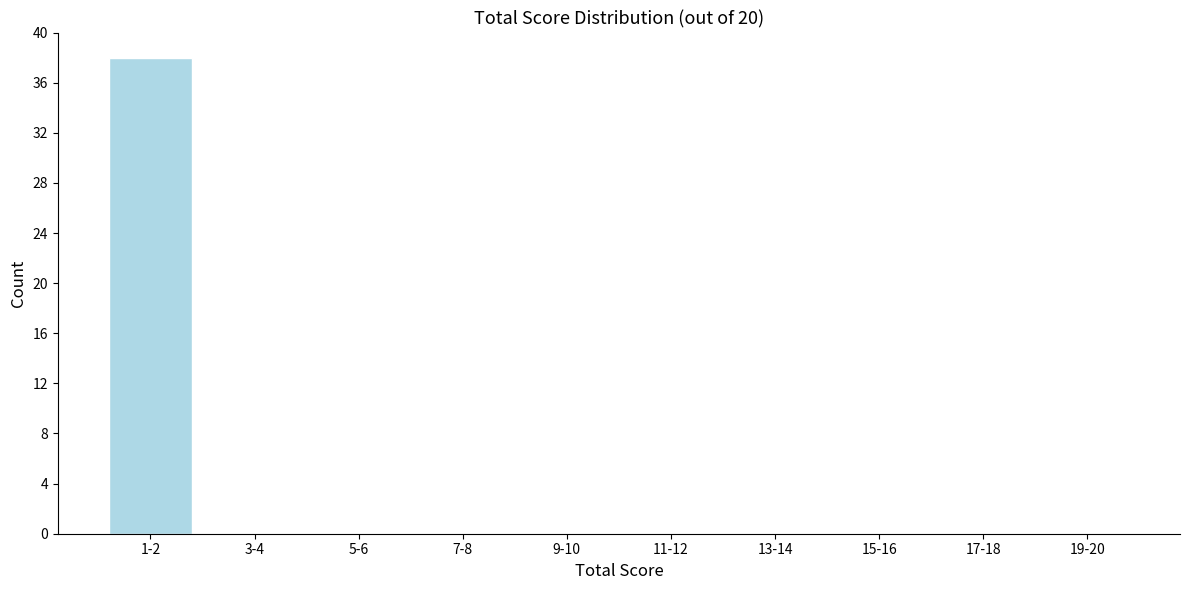

Reading right to left, extract all data points from this chart.

19-20=0	17-18=0	15-16=0	13-14=0	11-12=0	9-10=0	7-8=0	5-6=0	3-4=0	1-2=38